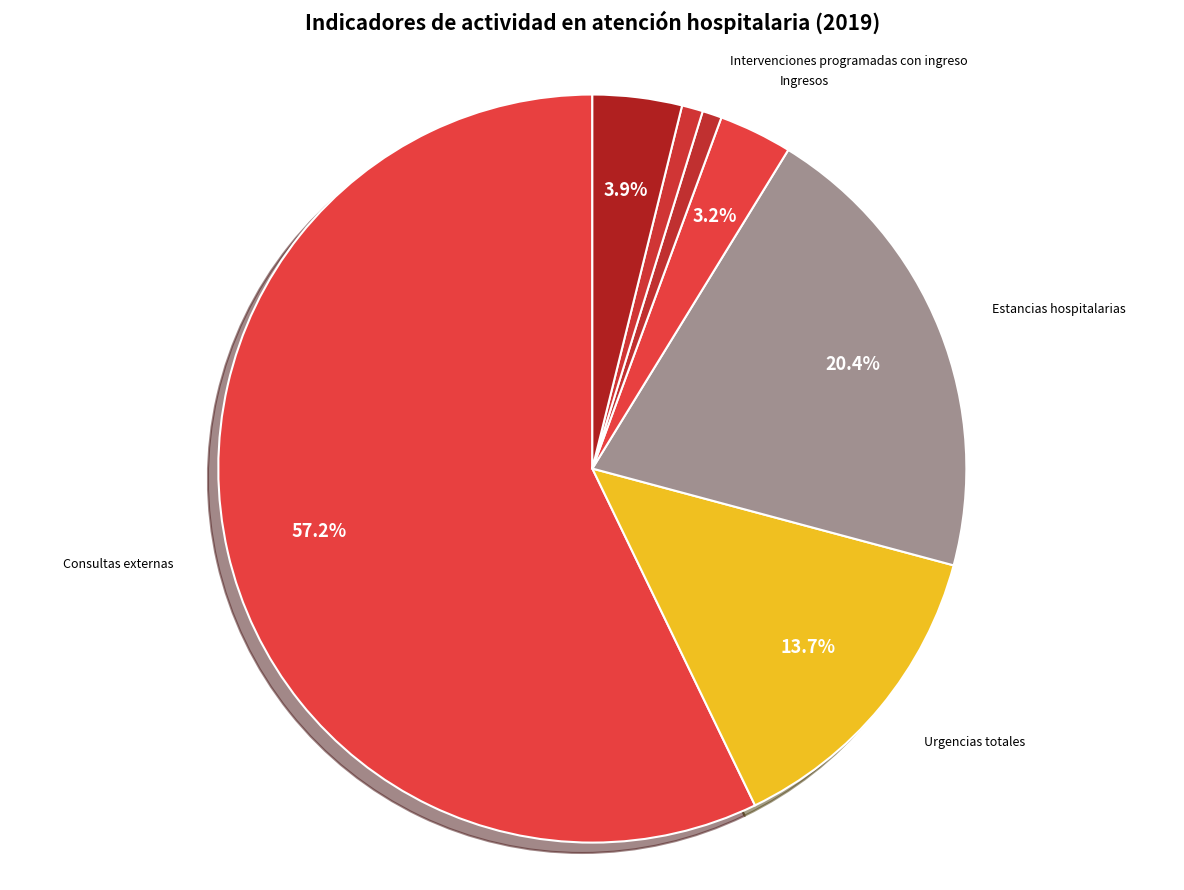

To the nearest percent, what is the average slice percentage?

14%